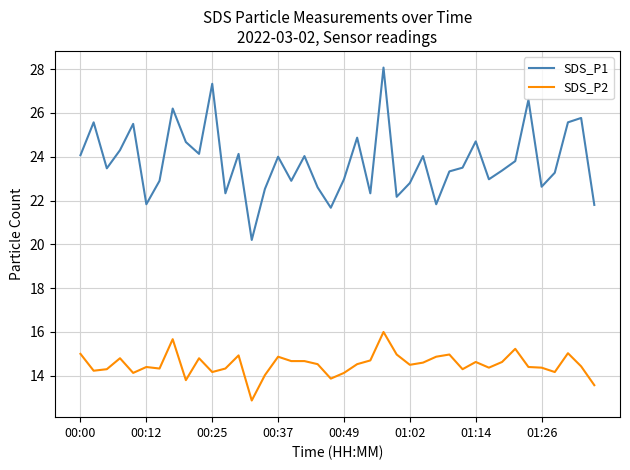

True or false: SDS_P1 and SDS_P2 intersect in this chart.

False